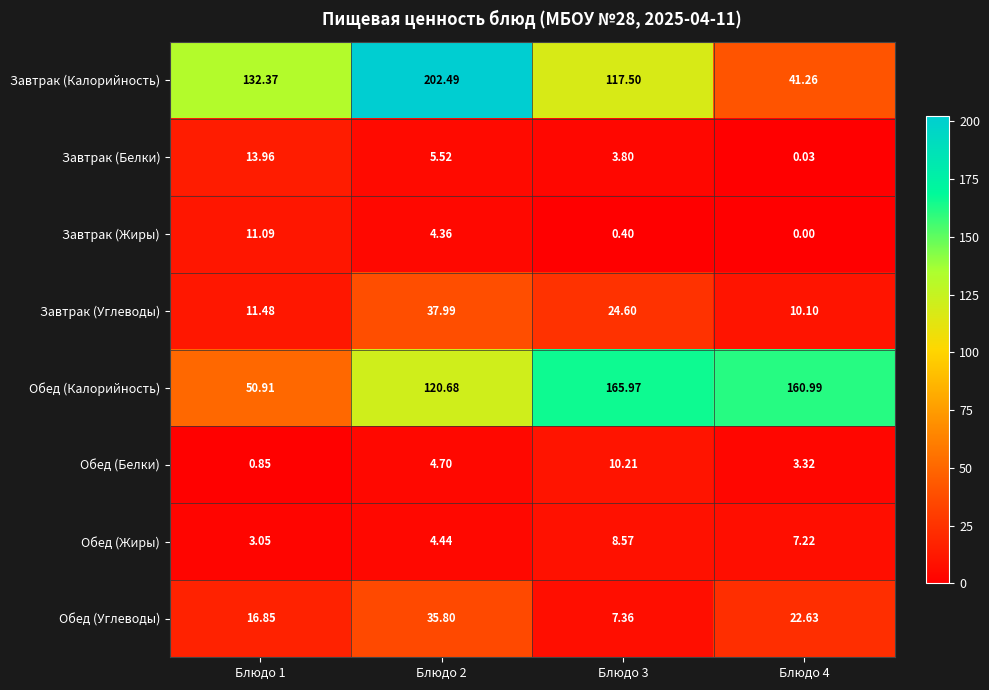

Which series has the largest total across all categories?

Обед (Калорийность)